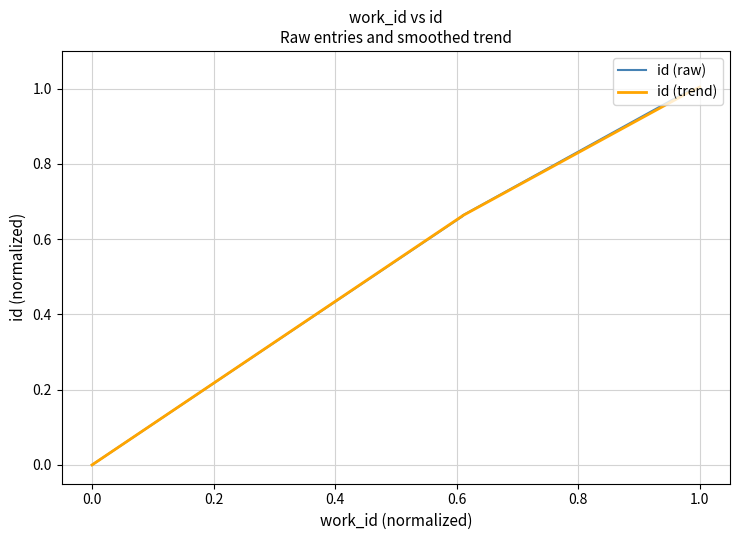

Which series has the largest range (max minus min)?

id (trend)